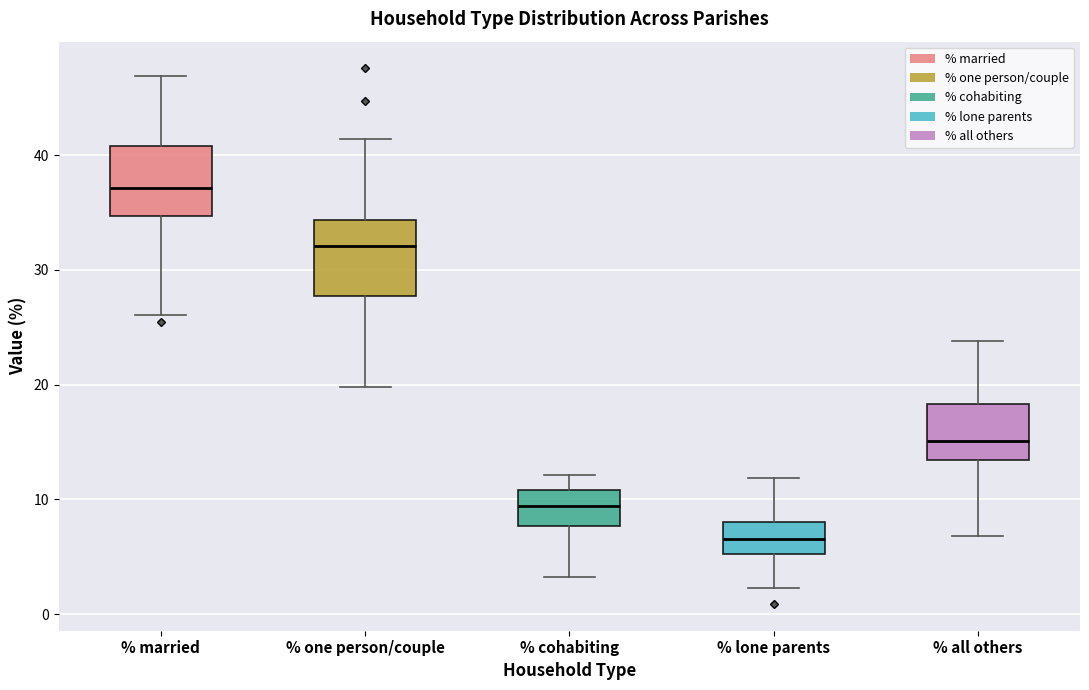

Where is the lower edge of the box for % all others on the y-axis? The values are not printed on the chart, so give them approximately, as read against the axis.

13